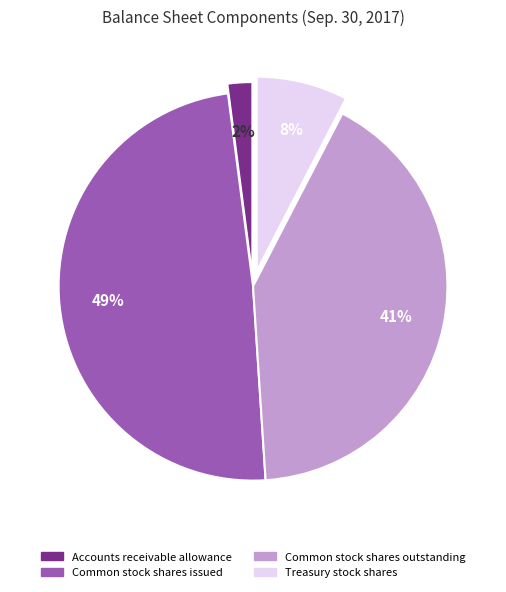

The Treasury stock shares slice represents 20% of the pie. True or false?

False